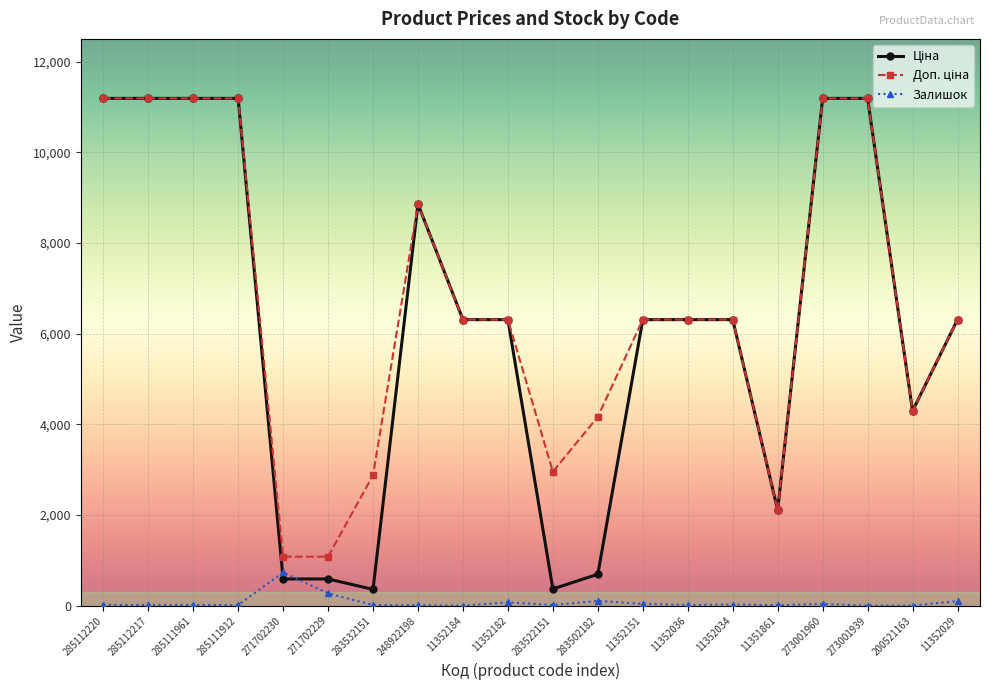

True or false: Залишок has more than 0 interior local peaks.

True